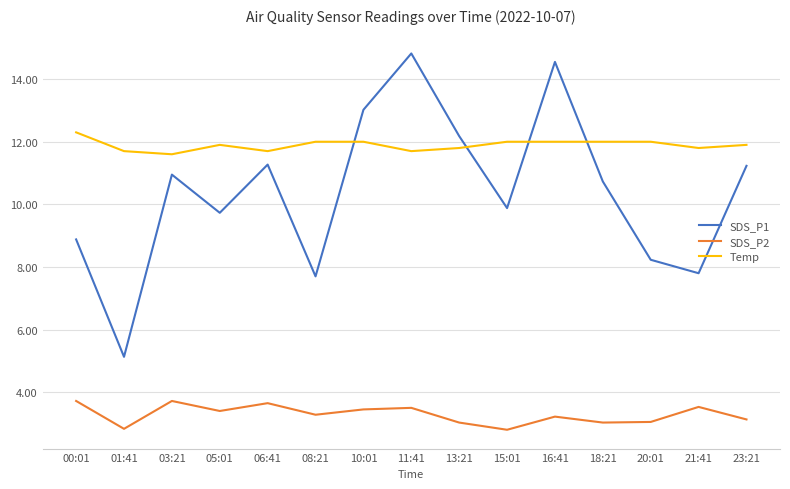

Does the chart have visible grid lines?

Yes